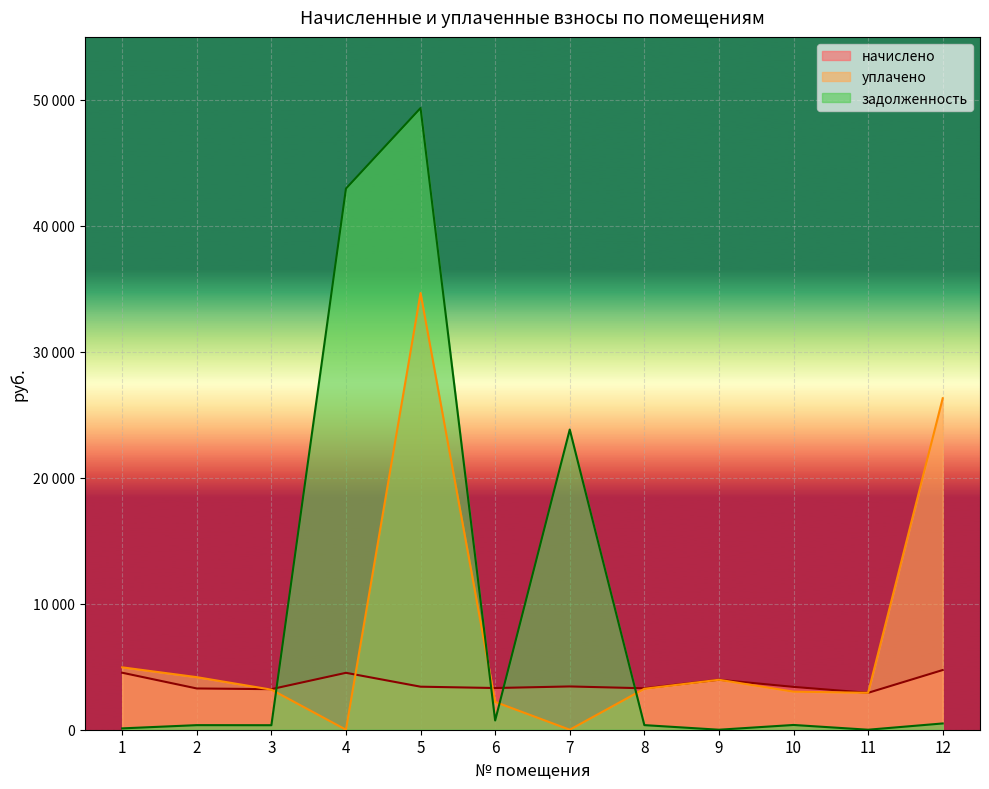

At how many categories does at least one series exceed 18885?

4